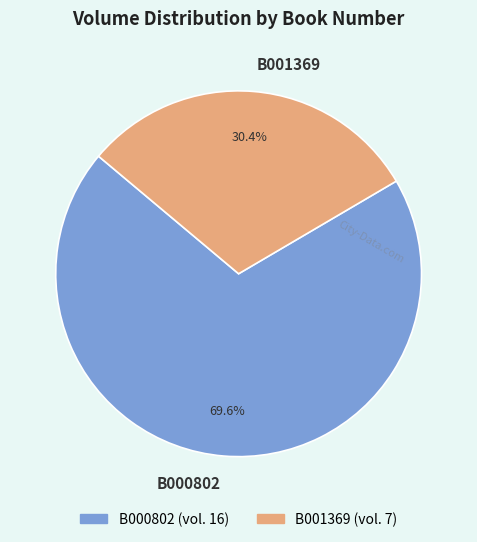

How many slices are in this pie chart?

2